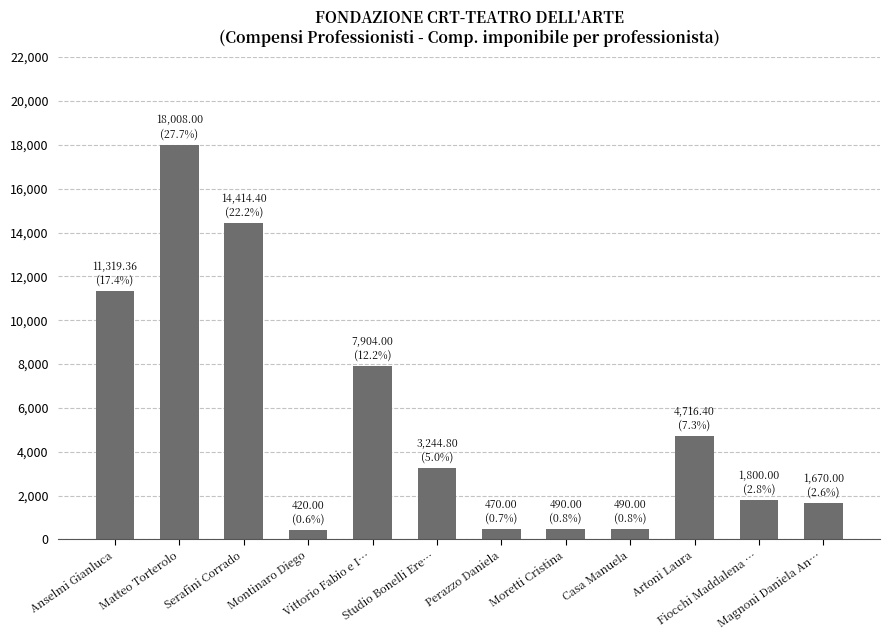

What is the value of the 7th bar from the left?

470.0